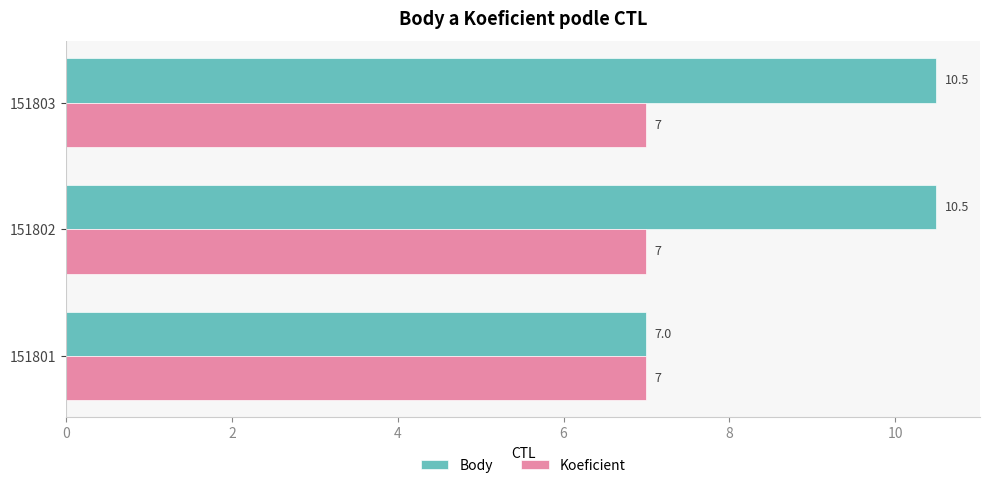

Rank the series by their average value, from highest to lowest.

Body, Koeficient